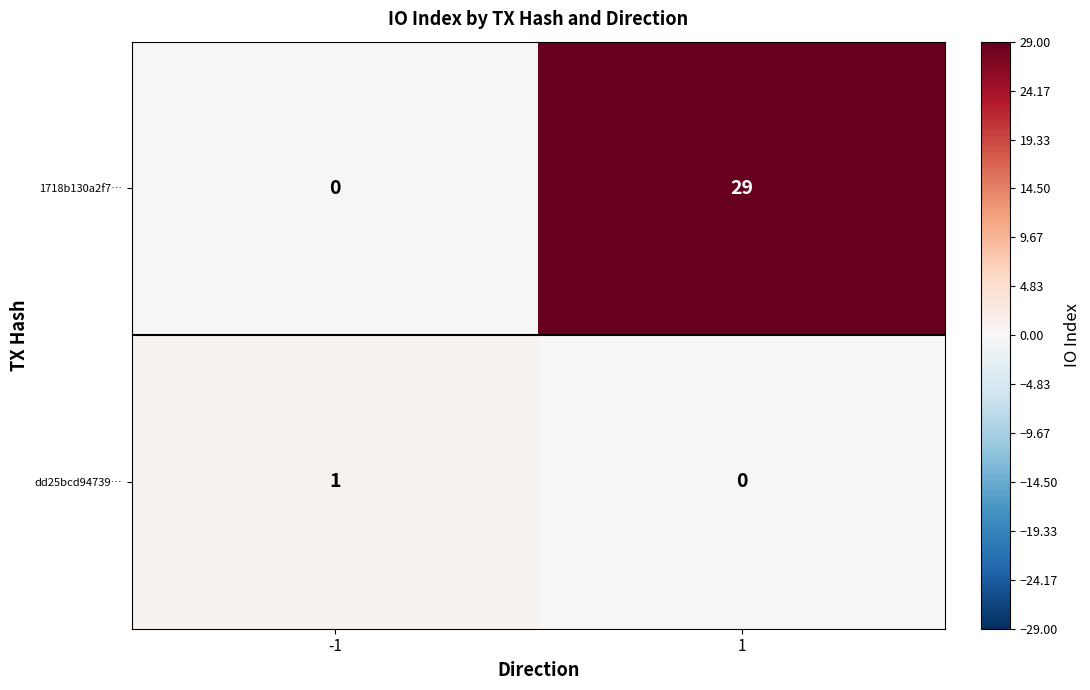

List the labels in order of dd25bcd94739… value, smallest first.

1, -1